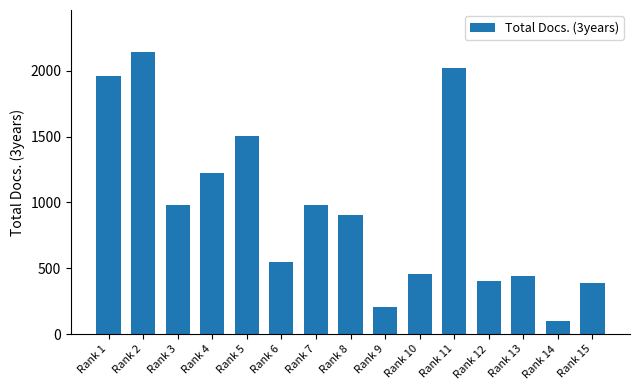

What is the sum of all values?

14253